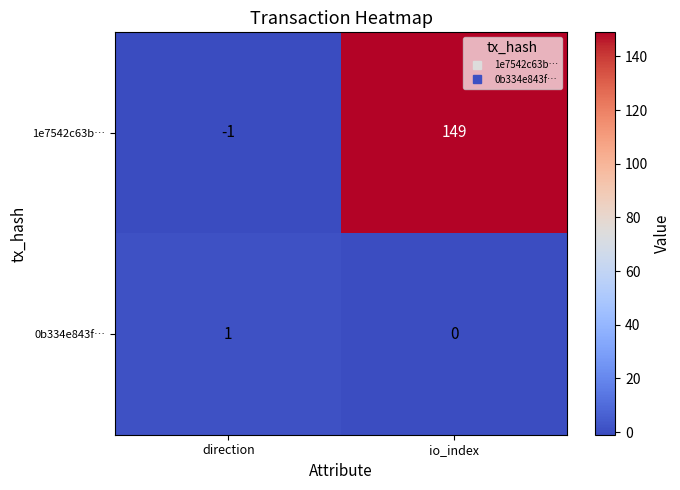

At how many categories does at least one series exceed 91?

1